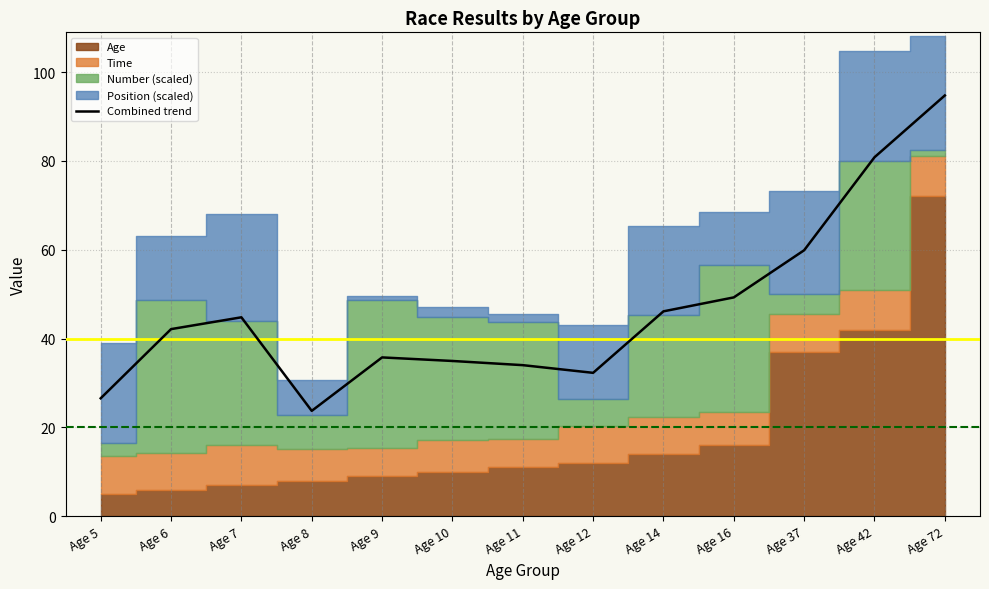

What is the minimum value shown in the chart?

23.7